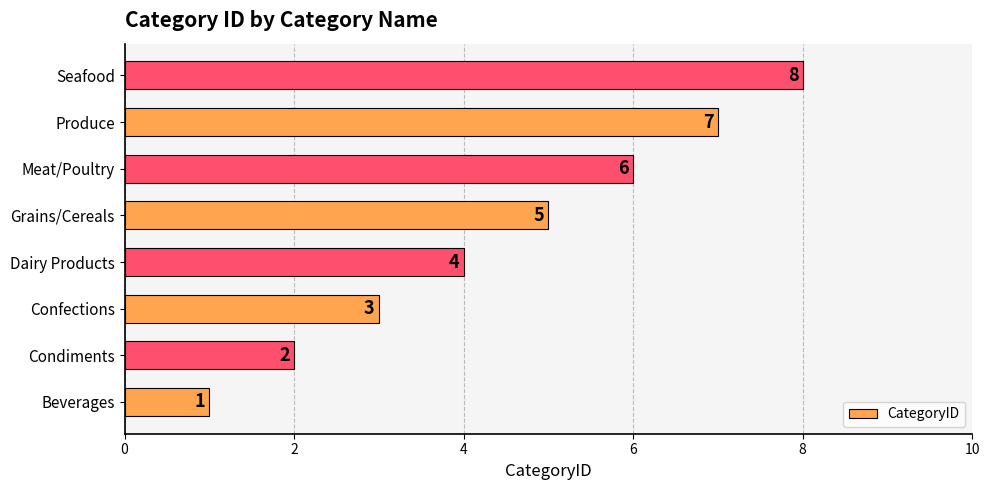

Does the chart contain any negative values?

No